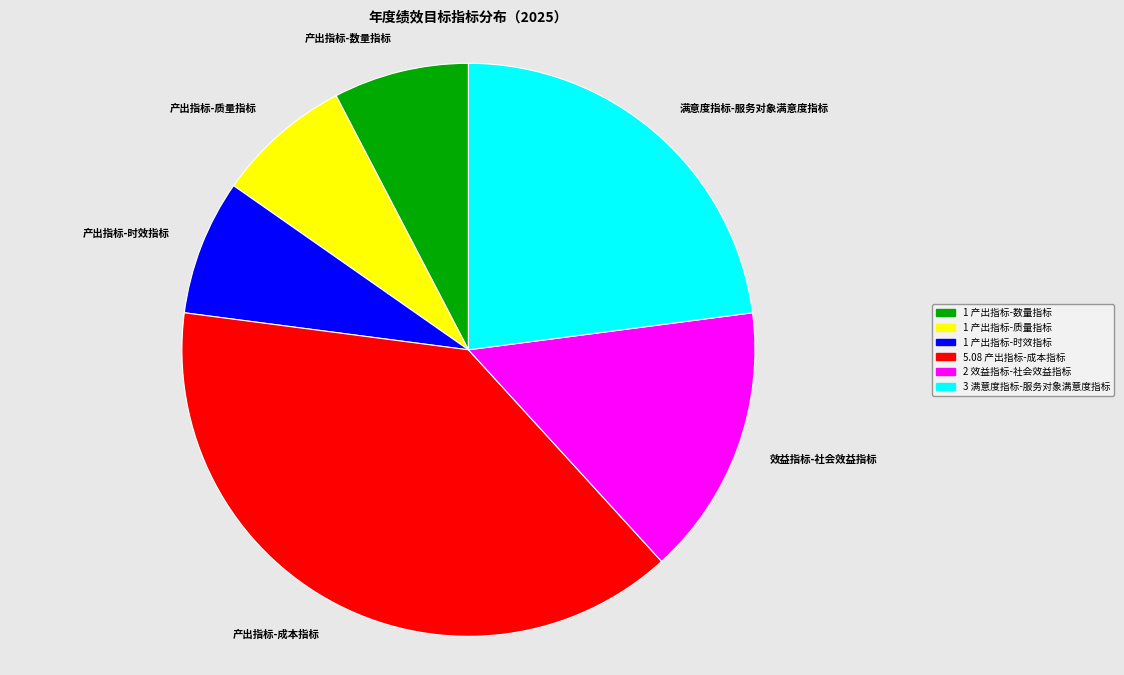

Combined, do 产出指标-数量指标 and 产出指标-质量指标 account for over 50%?

No